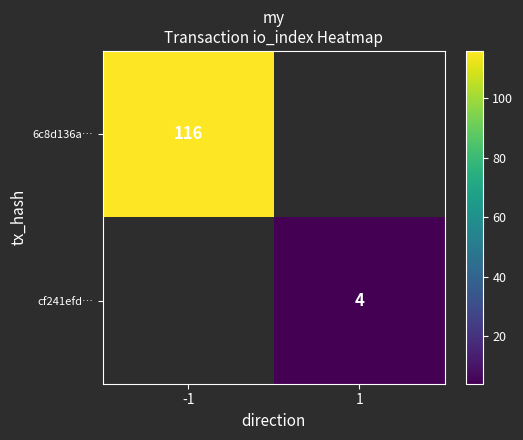

True or false: 6c8d136a… has a value of 152.8 at -1.

False